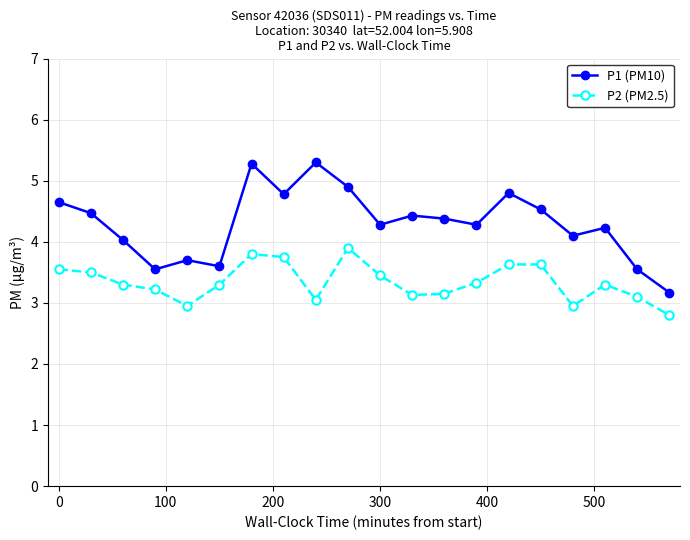

What is the difference between the second highest and minimum values in the P1 (PM10) series?

2.1